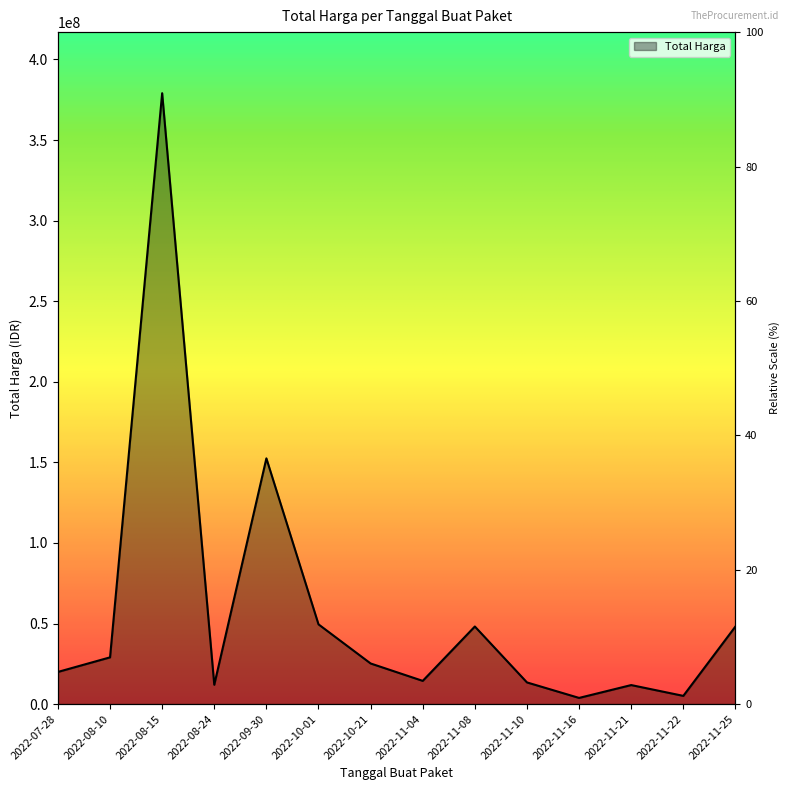

What is the difference between the values at 2022-11-08 and 2022-11-04?

33740000